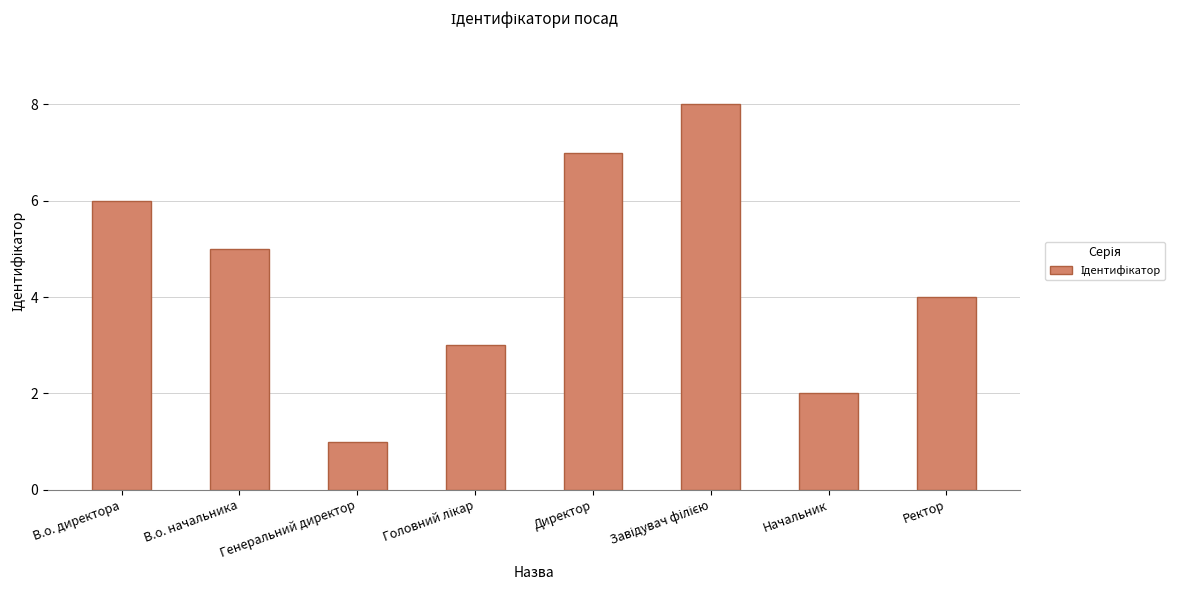

What is the approximate value at В.о. директора?

6